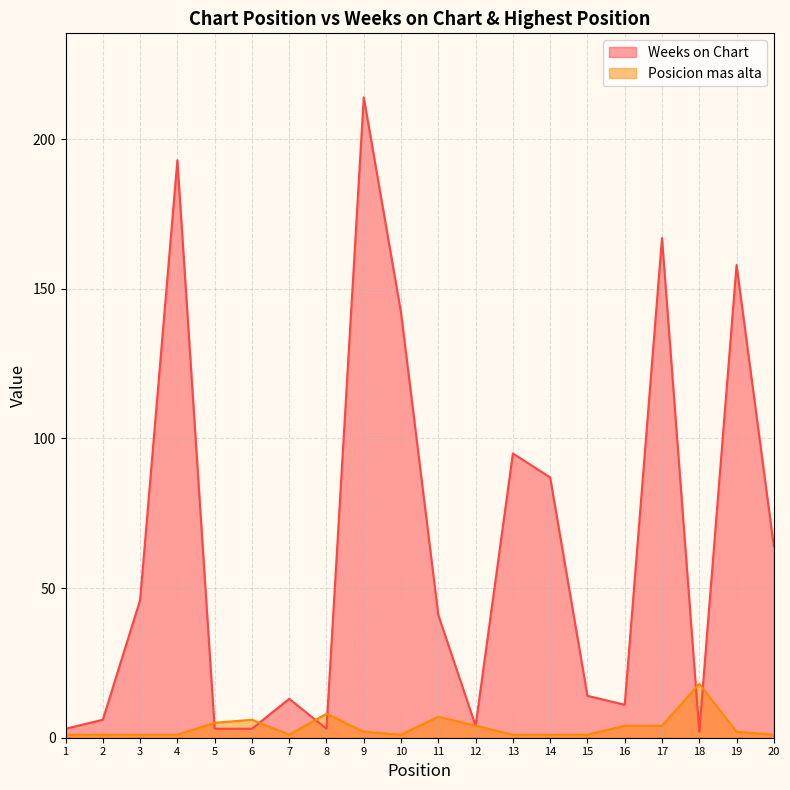

Rank the series by their average value, from highest to lowest.

Weeks on Chart, Posicion mas alta